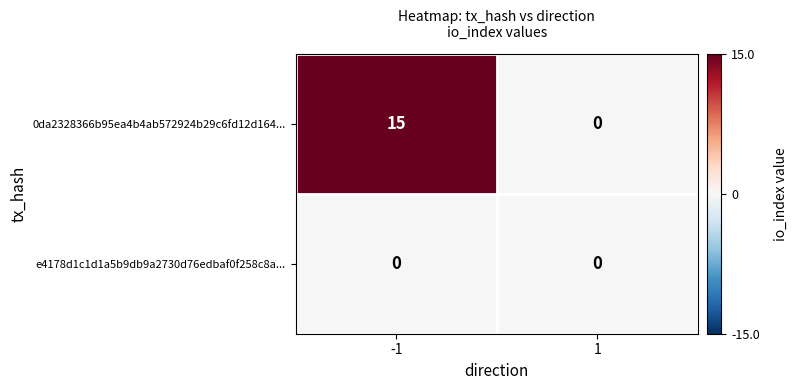

Which series has the widest spread of values?

0da2328366b95ea4b4ab572924b29c6fd12d164...